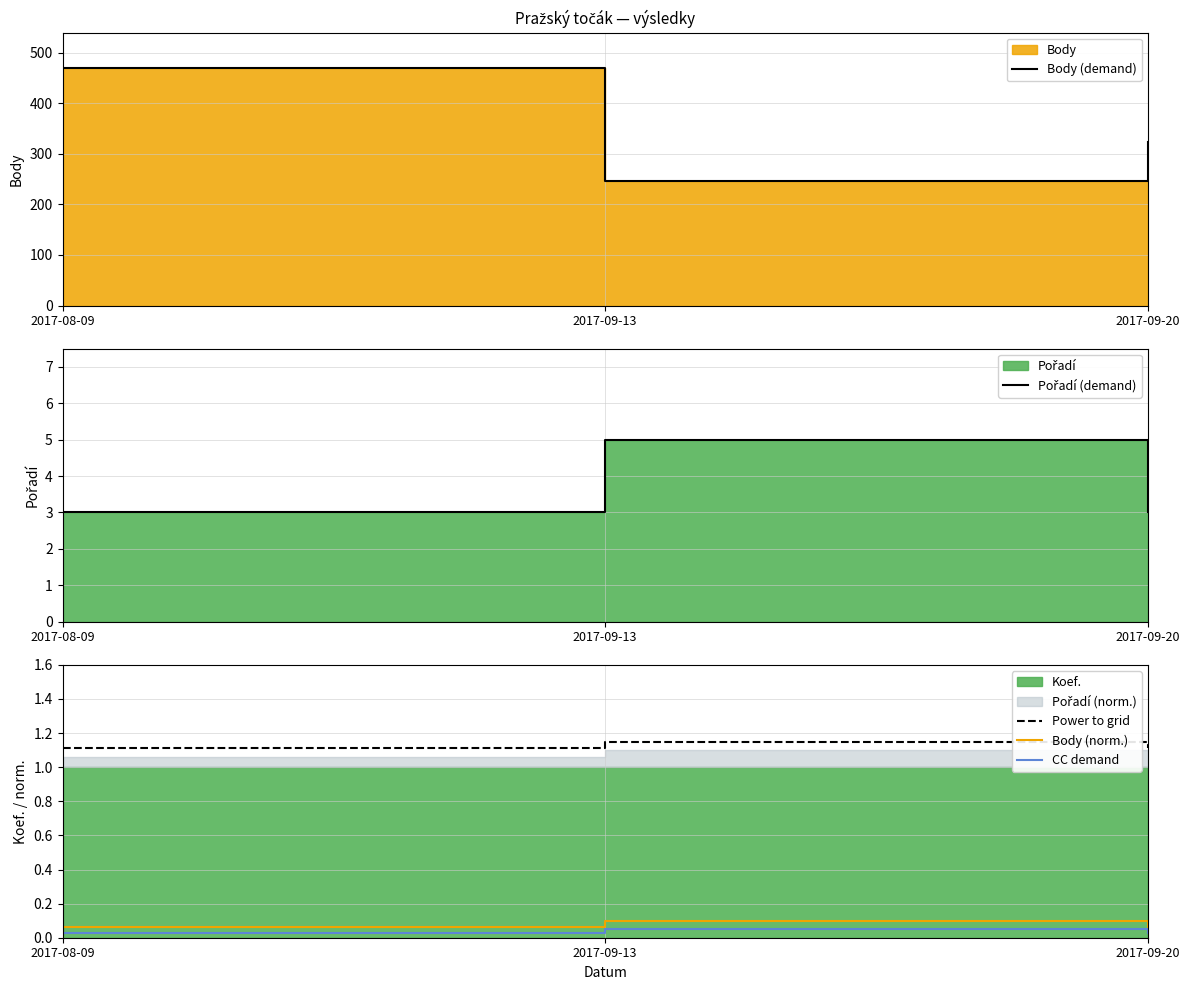

Is the value of CC demand at 2017-09-20 greater than the value of Pořadí (demand) at 2017-08-09?

No